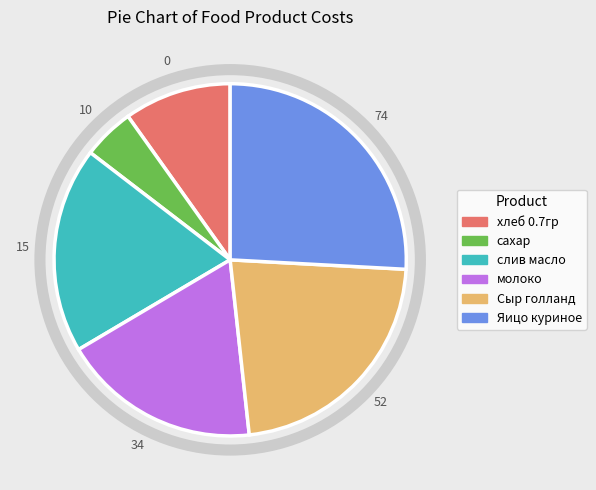

Does Сыр голланд represent more than half of the total?

No